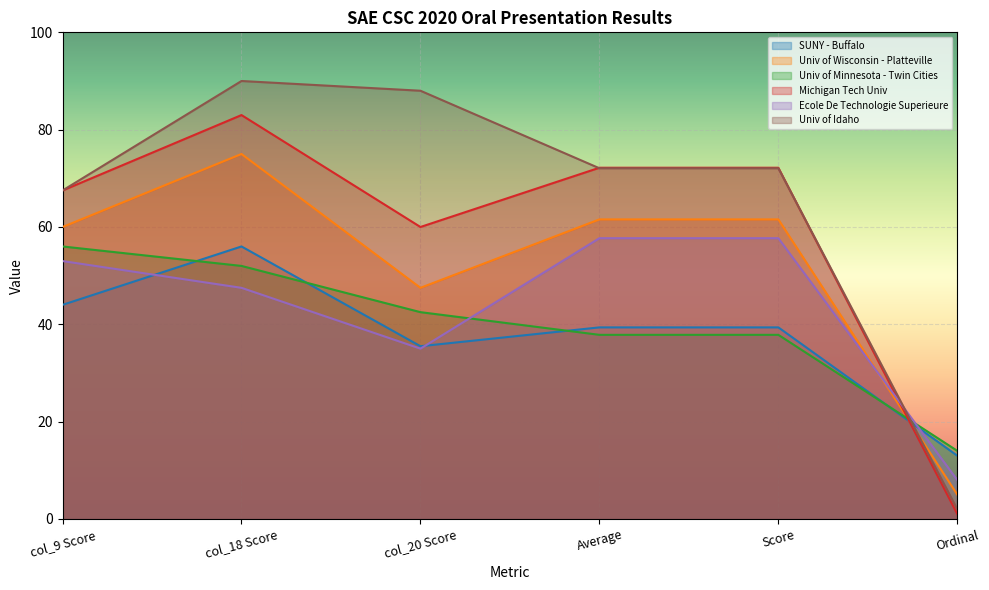

How many lines are shown in the chart?

6